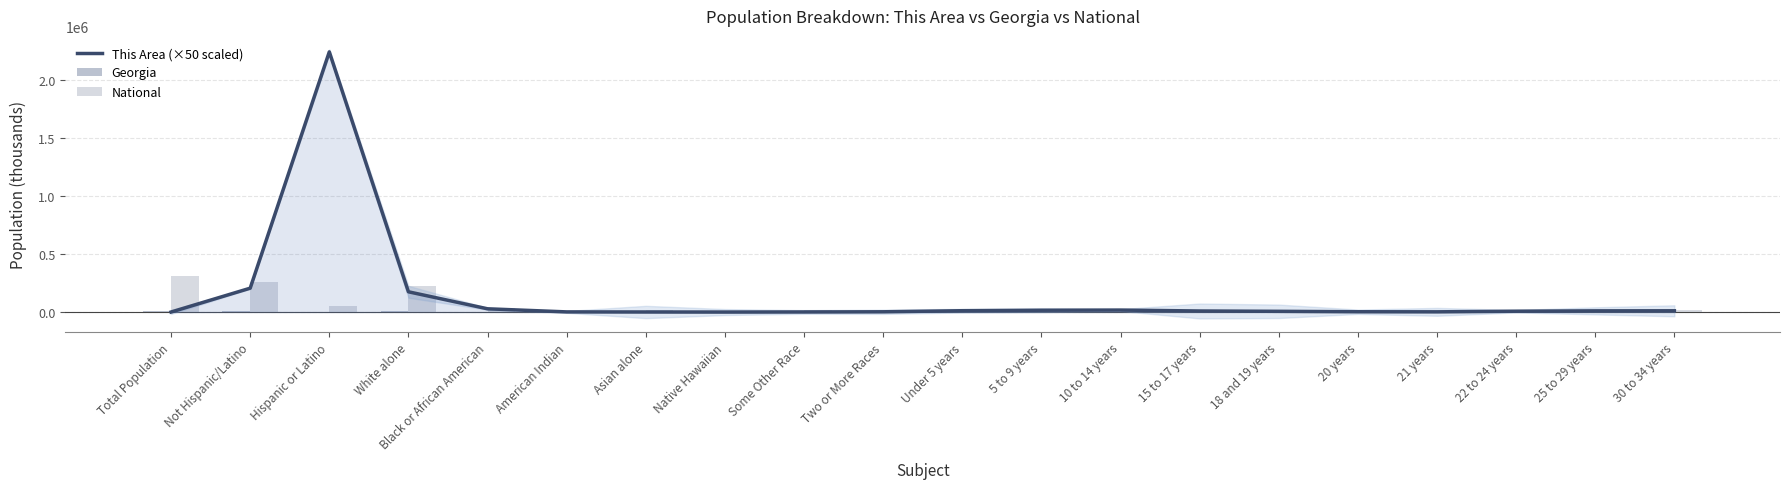

What position from the left is 20 years?

16